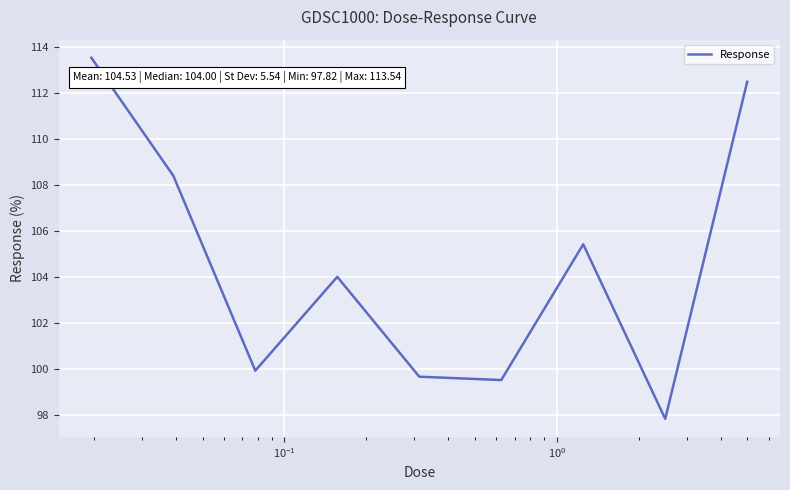

What is the maximum value shown in the chart?

113.5